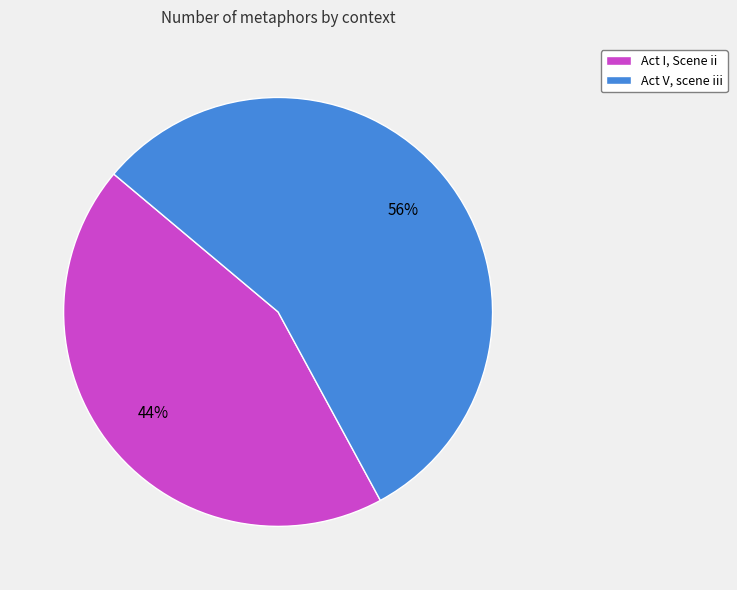

To the nearest percent, what portion does Act I, Scene ii represent?

44%